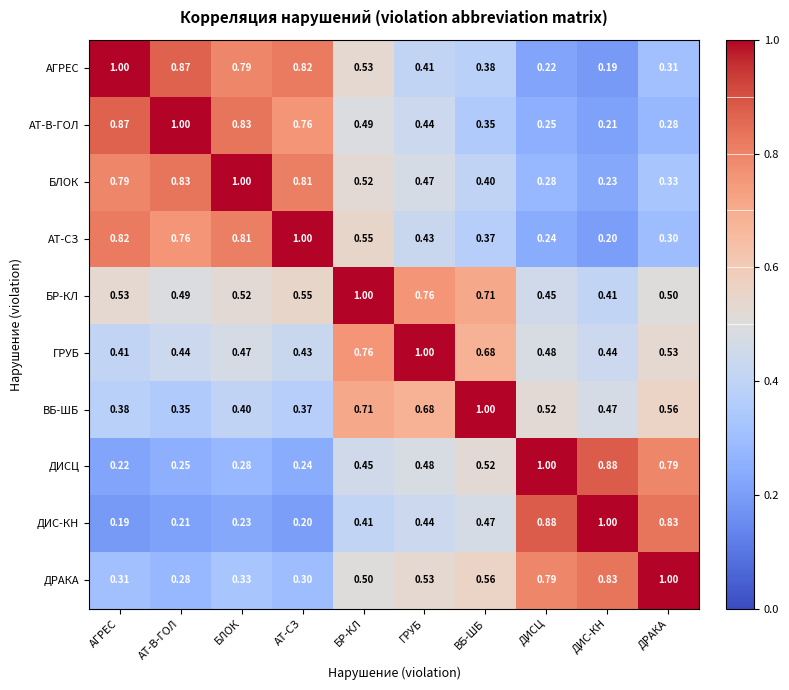

At which label is АГРЕС closest to 0?

ДИС-КН